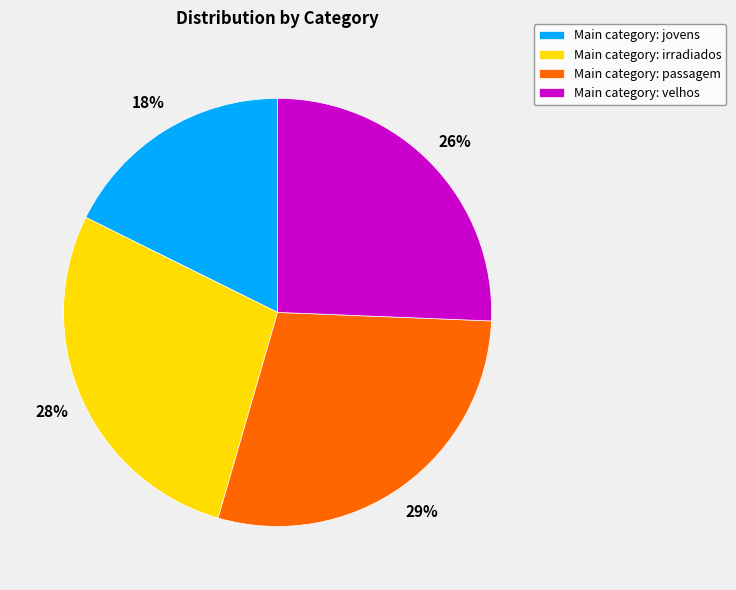

Combined, do Main category: passagem and Main category: irradiados account for over 50%?

Yes